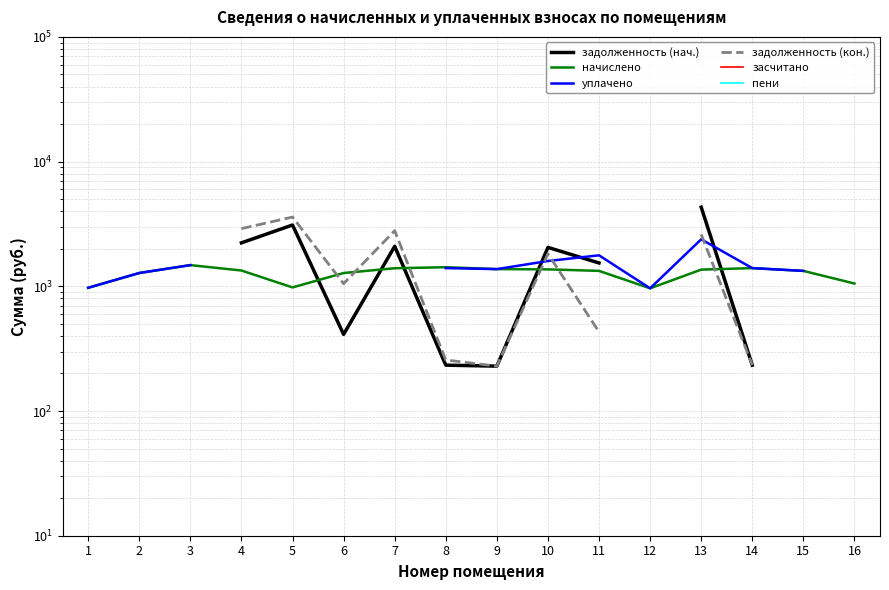

Is the value of уплачено at 8 greater than the value of задолженность (кон.) at 8?

Yes